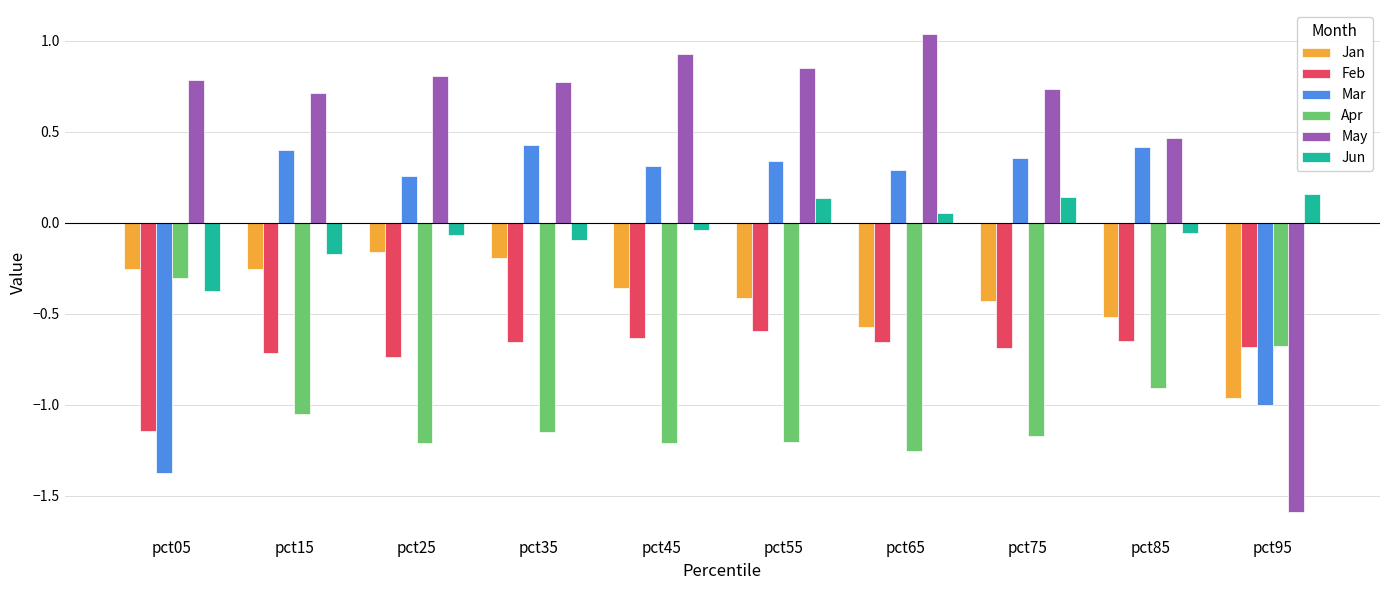

Where does the Jun series first go above 0?

pct55